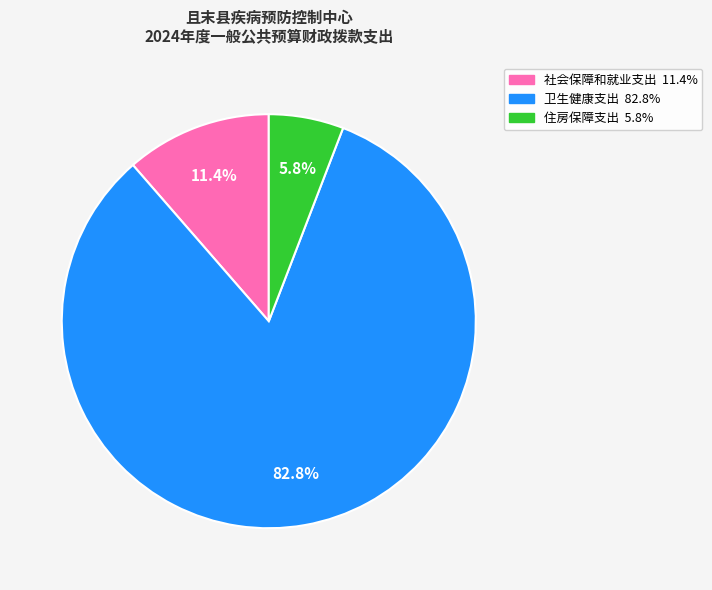

Which slice is the smallest?

住房保障支出